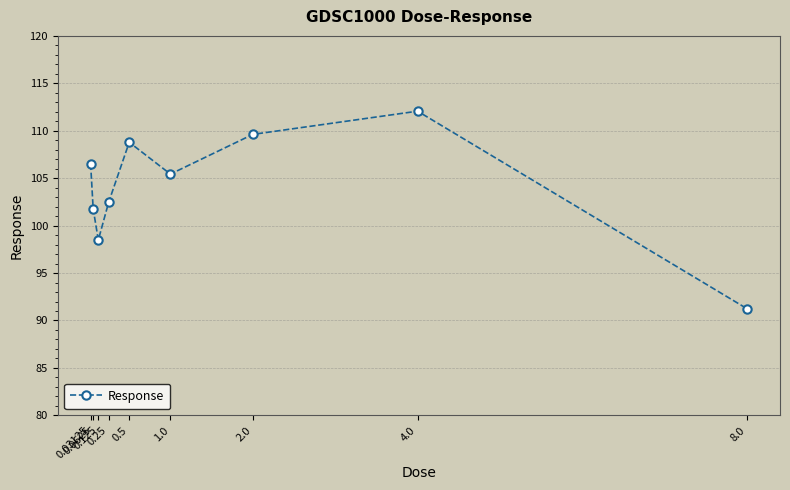

Which category has the lowest value across all series?

8.0